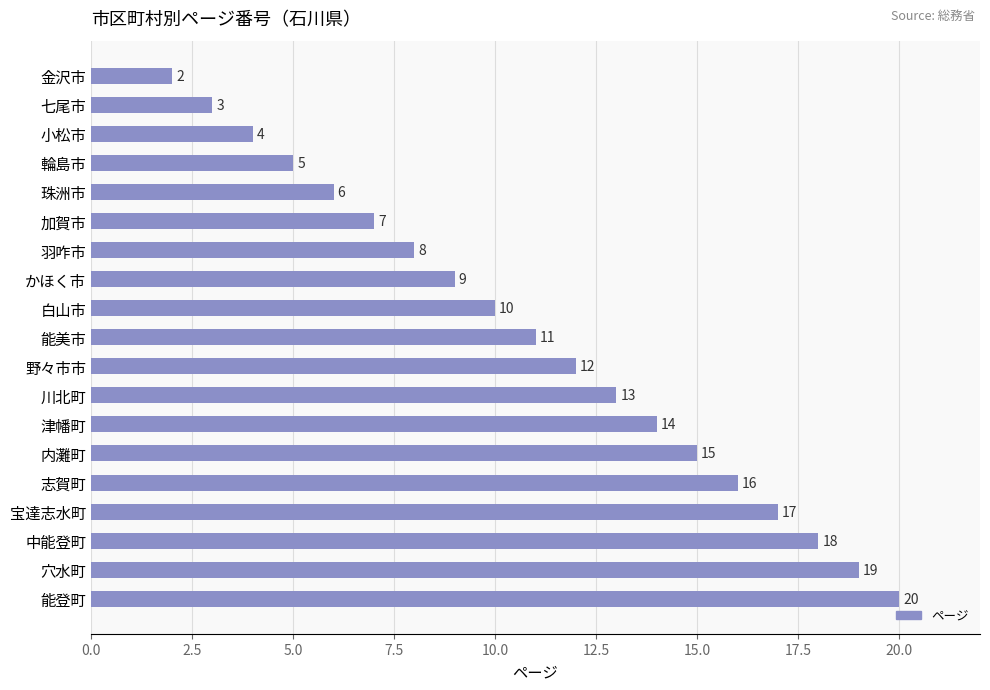

Which has a higher value, かほく市 or 津幡町?

津幡町